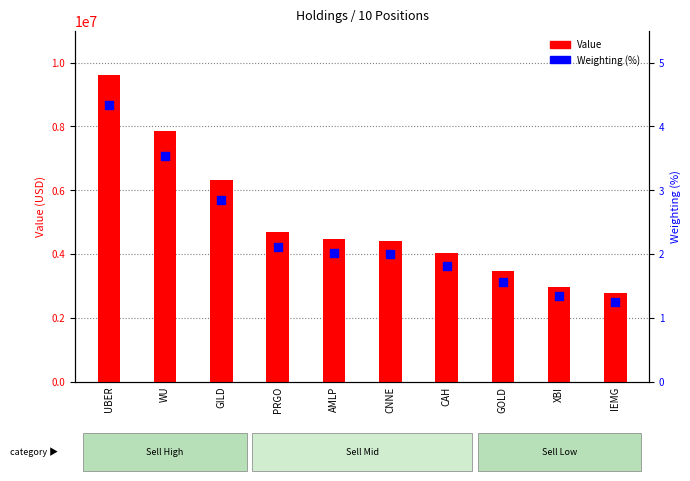

Which series has the largest Y range (max minus min)?

Value